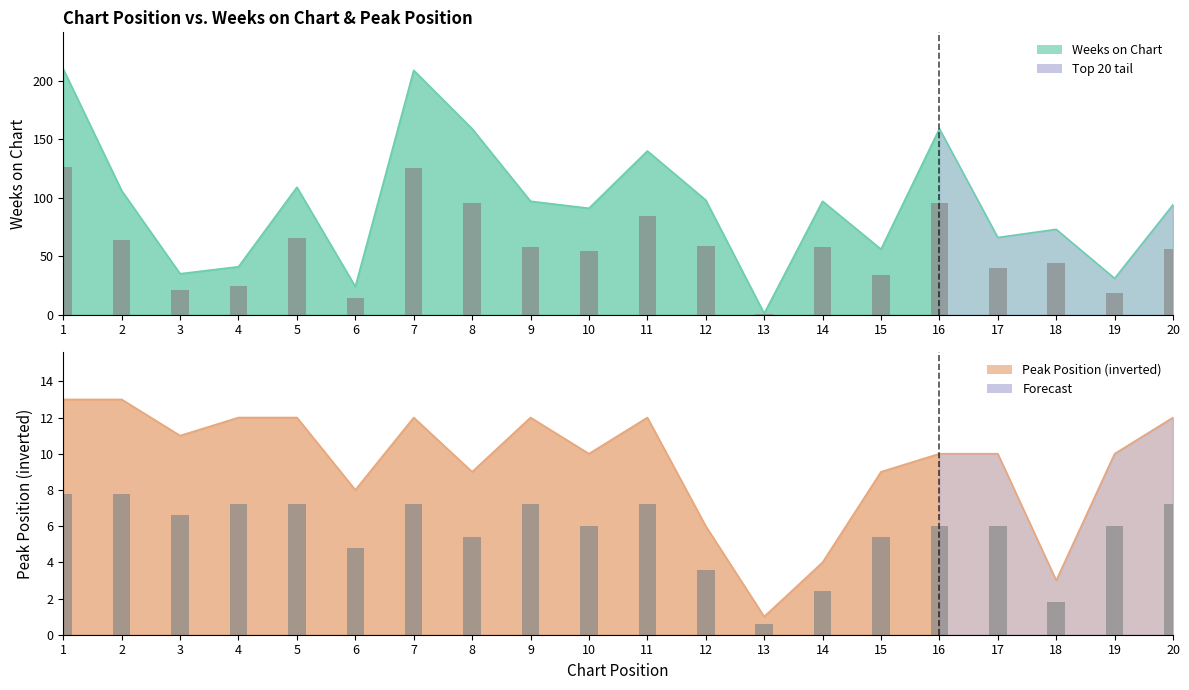

The Peak Position series shows 12 at 7. True or false?

True